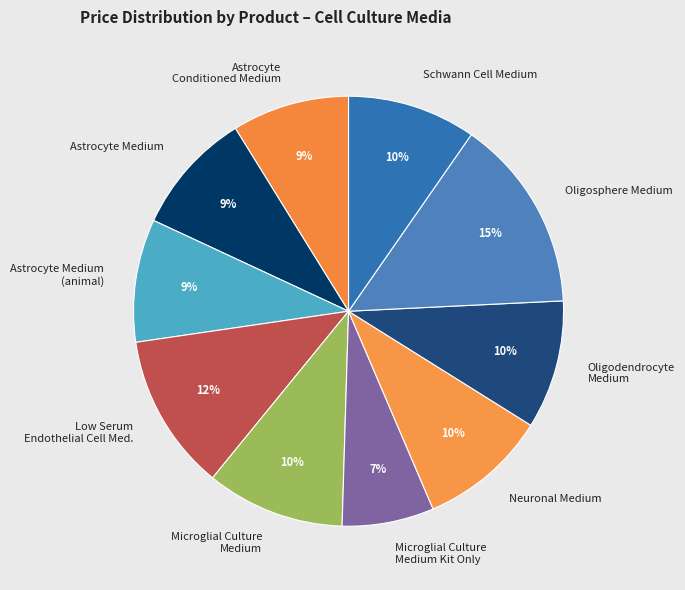

Which slice is the smallest?

Microglial Culture Medium Kit Only